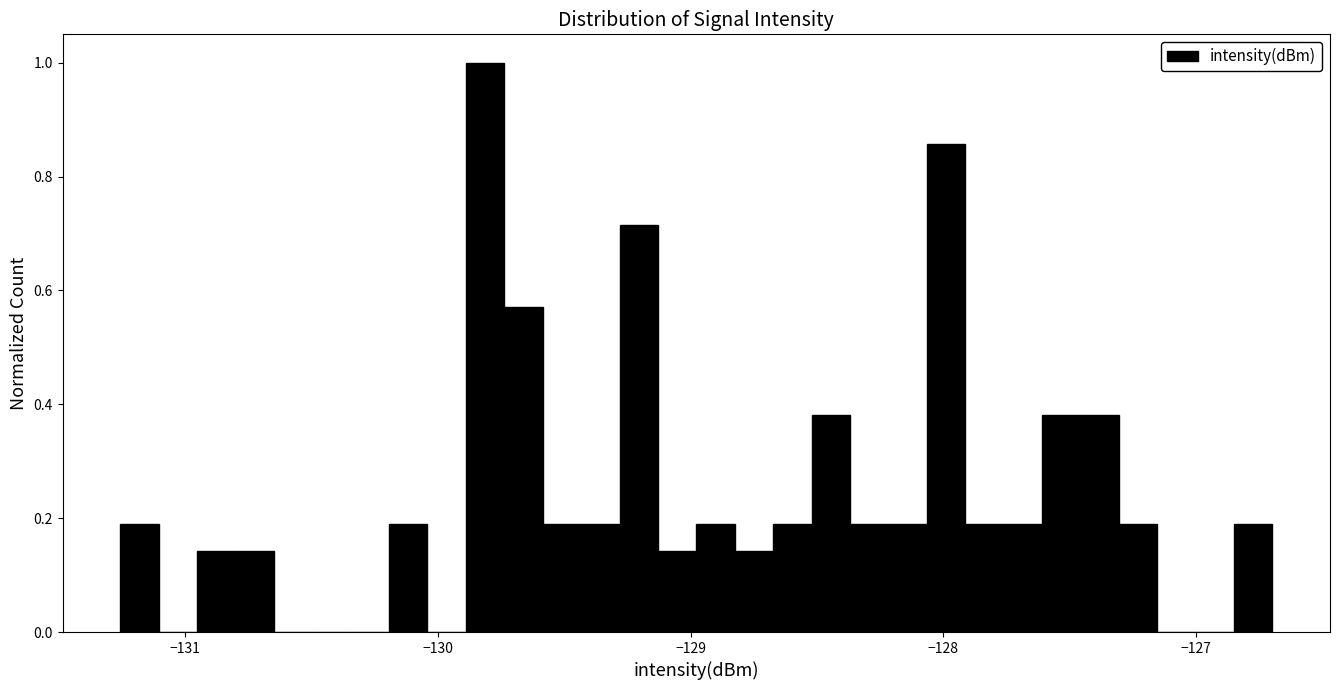

Around what value on the x-axis is the tallest bar? Give the approximate position of its centre, as read against the axis.

-129.8